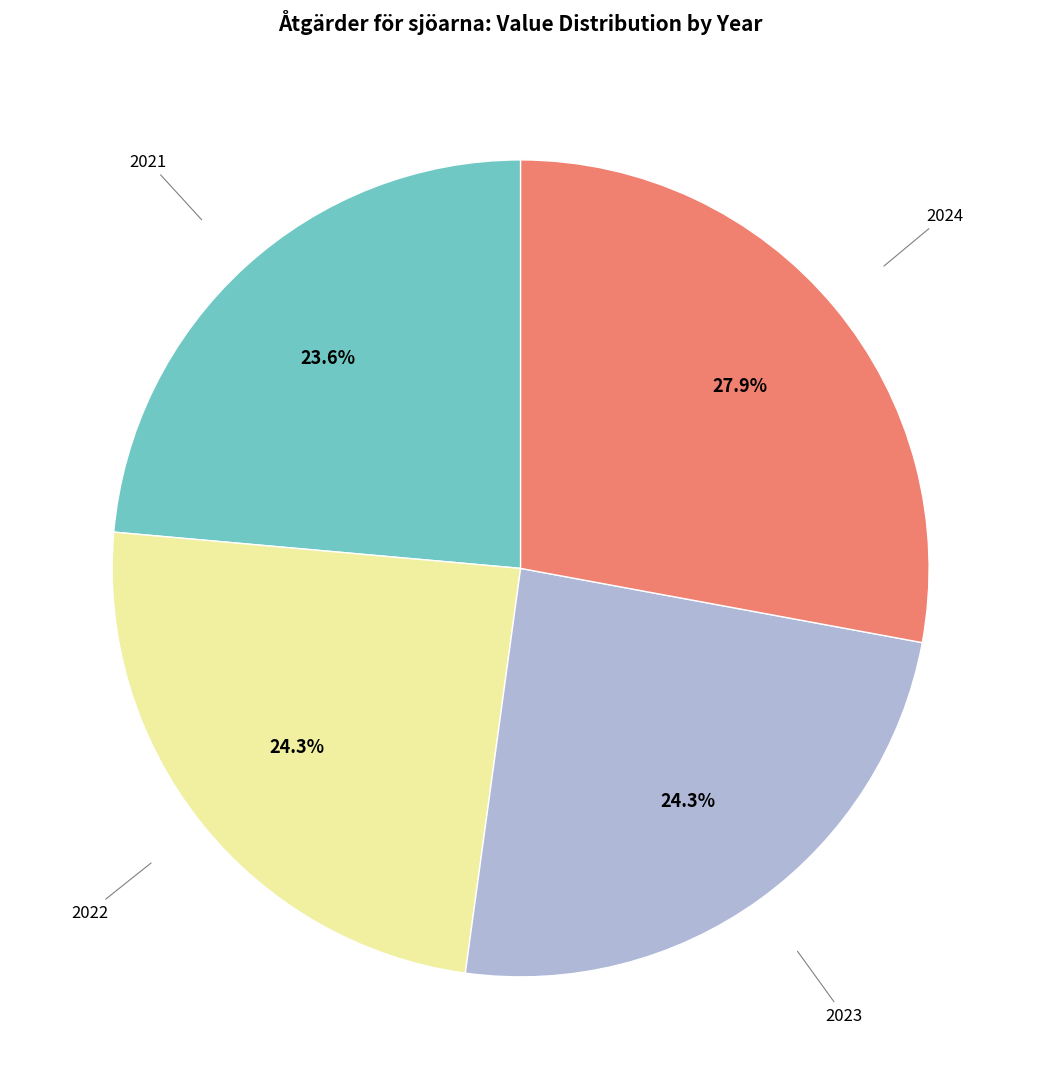

What is the largest slice in the pie chart?

2024